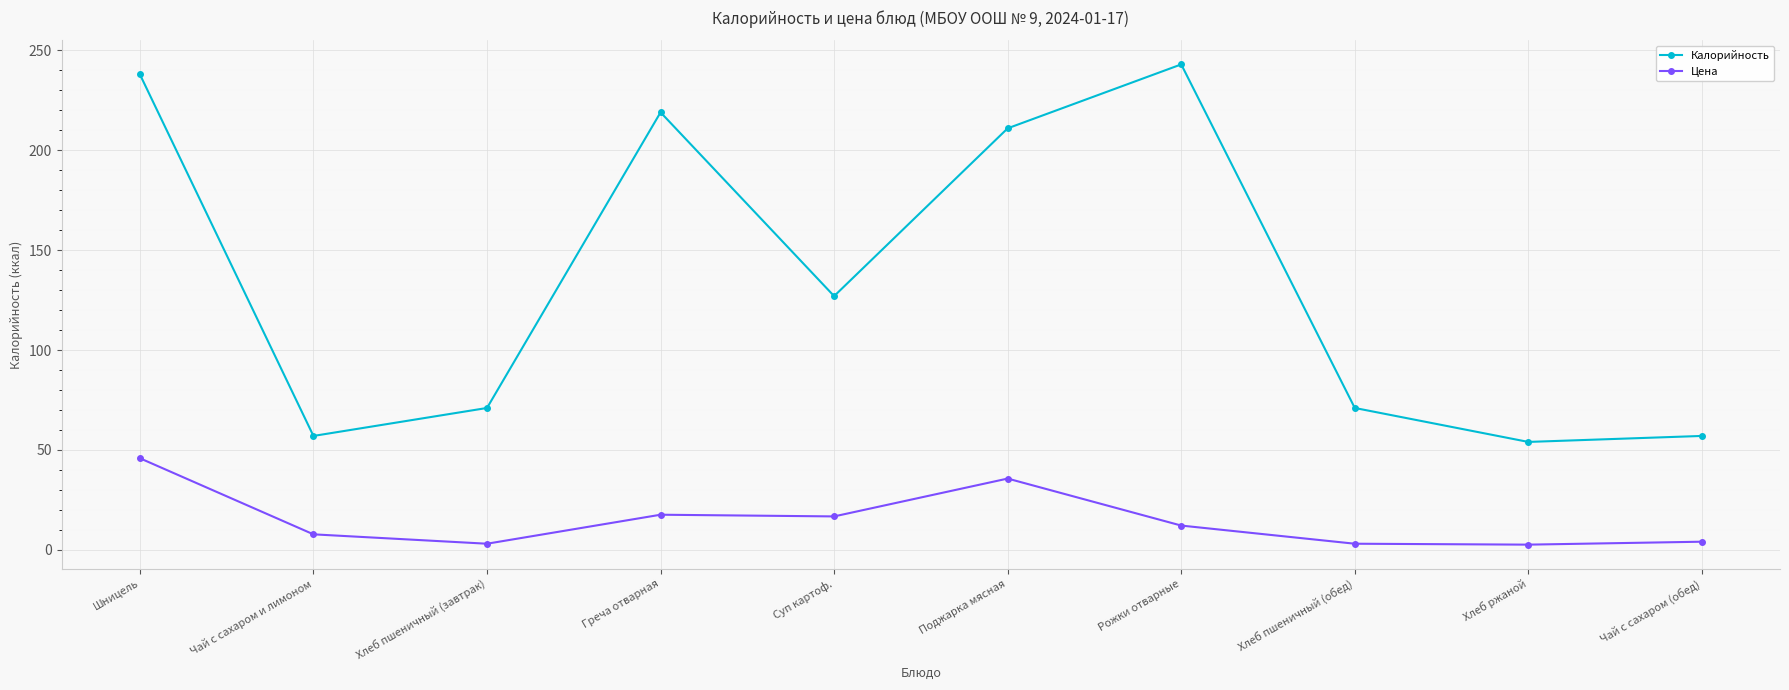

List the series in order of their peak value, highest first.

Калорийность, Цена